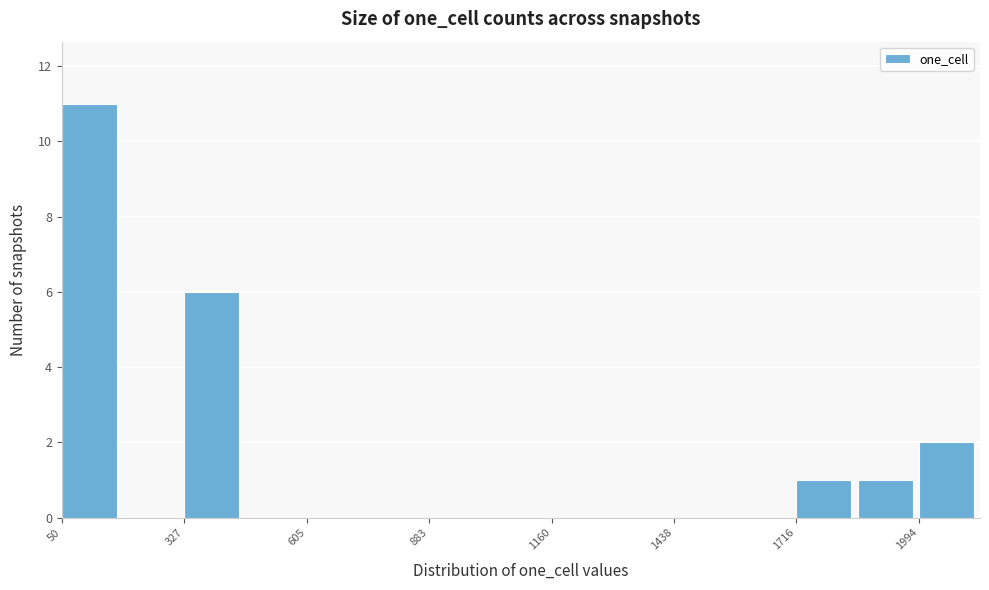

Around what value on the x-axis is the tallest bar? Give the approximate position of its centre, as read against the axis.

100